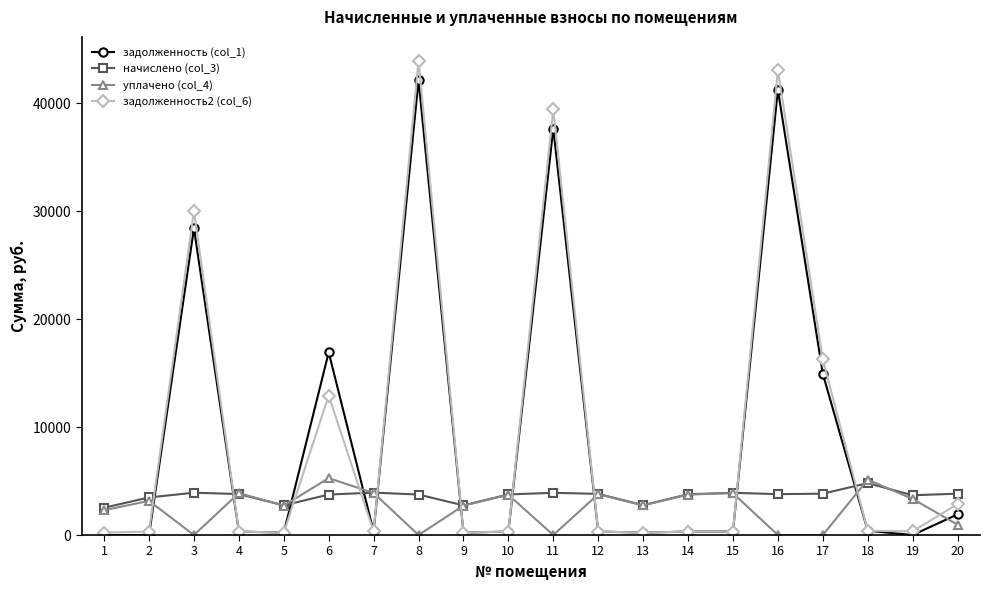

What is the difference between the задолженность2 (col_6) values at 18 and 8?

43562.6